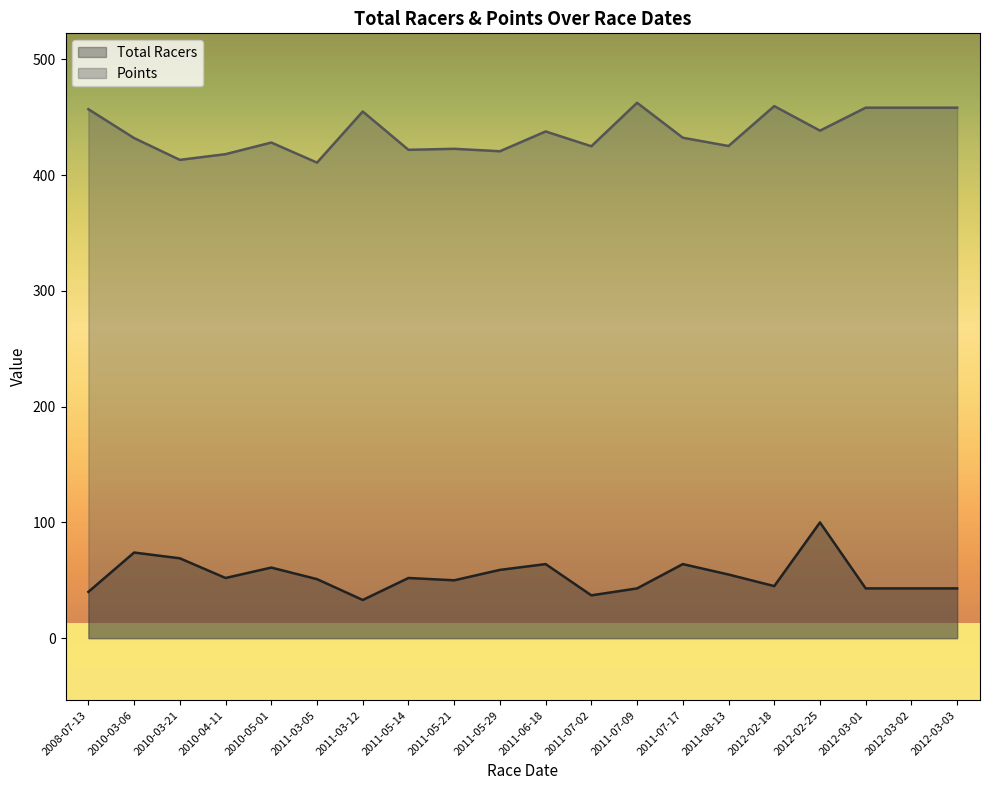

Where is the first local minimum for Total Racers?

2010-04-11